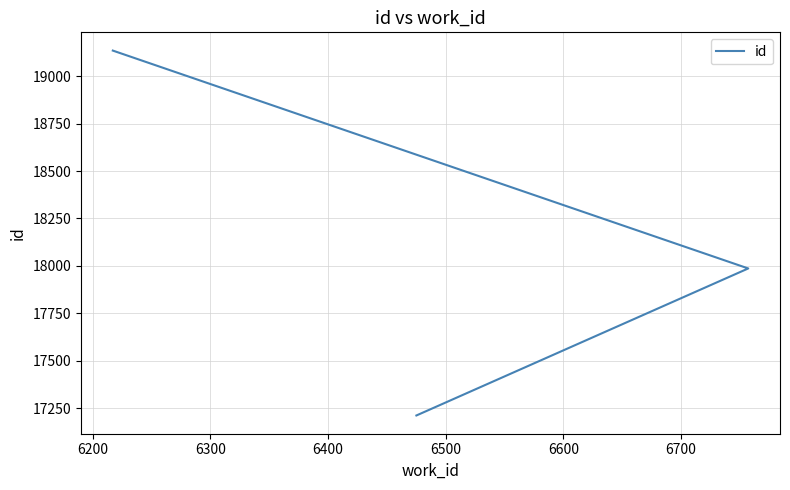

Approximately how many times larger is the value at 6300 compared to 6200?

1.1